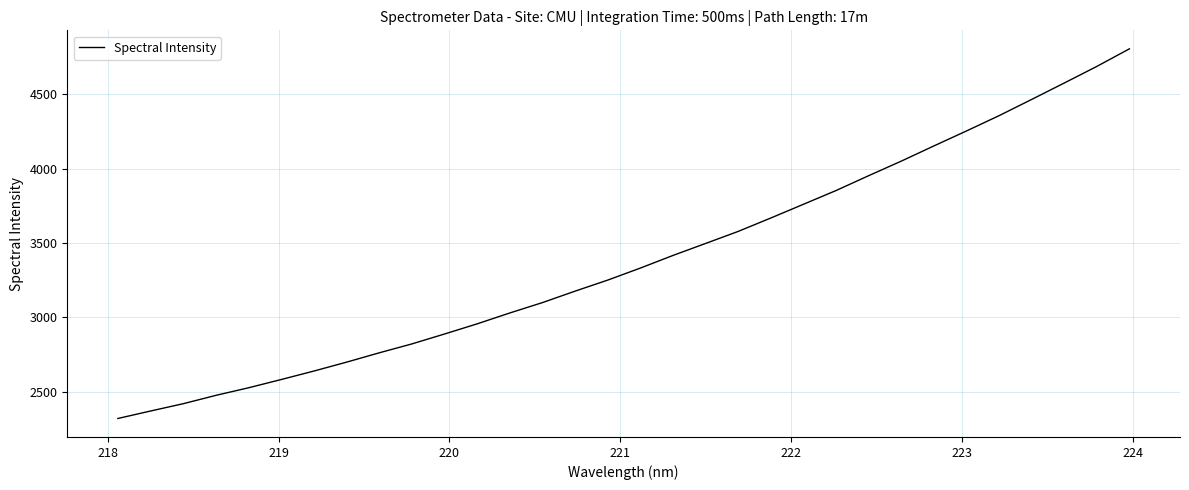

What is the difference between the maximum and minimum values?

2484.3